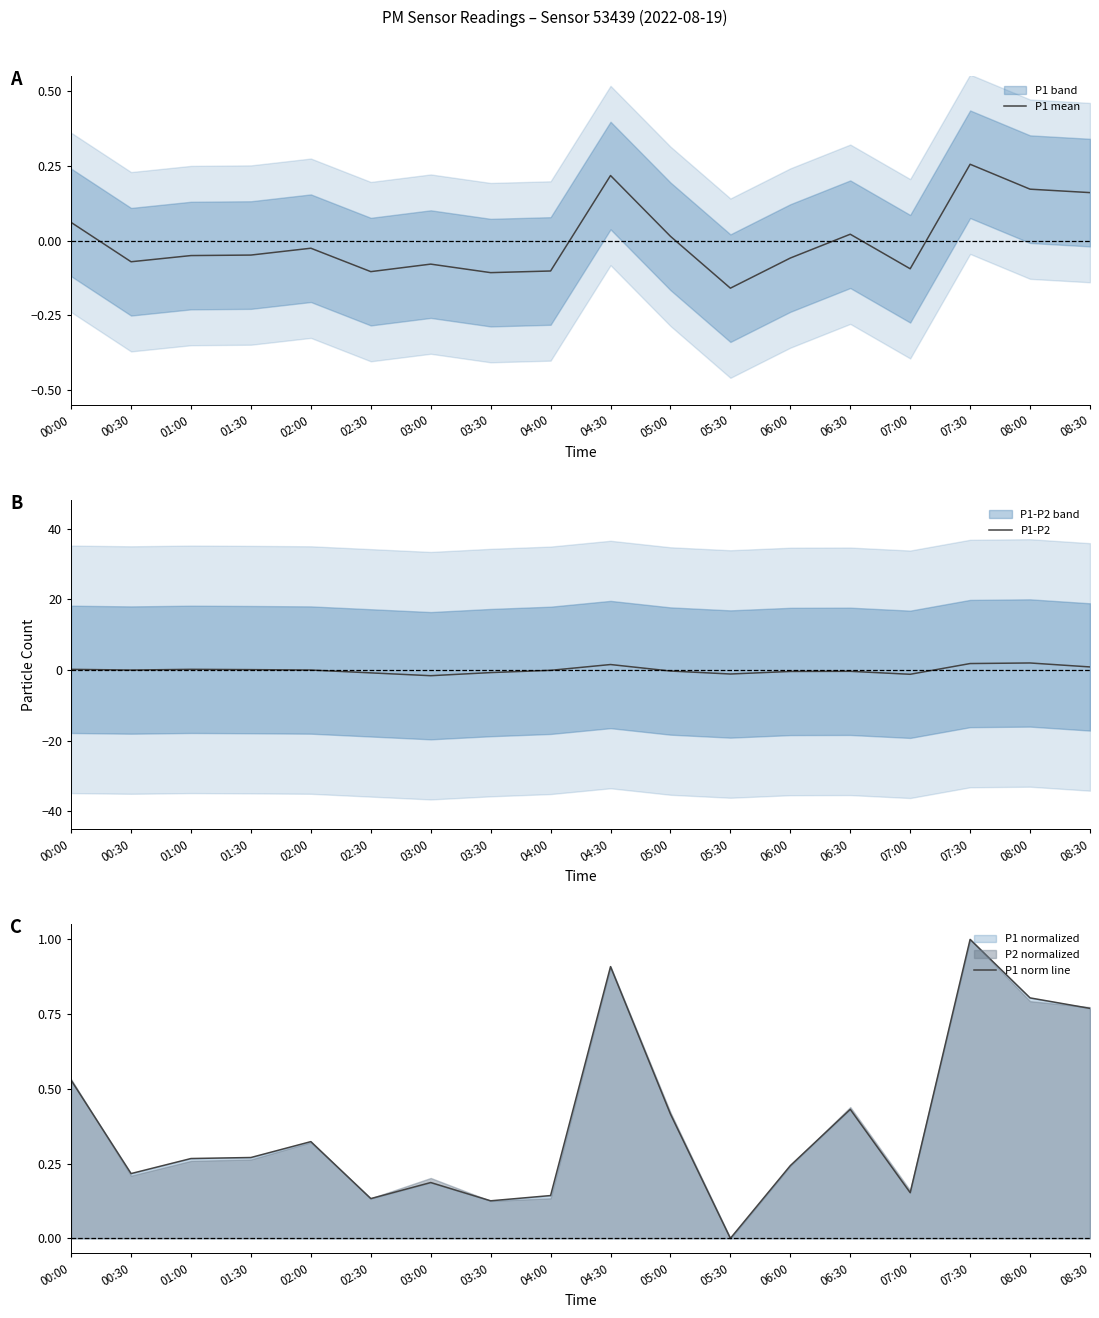

At which category does the chart reach its minimum across all series?

03:00